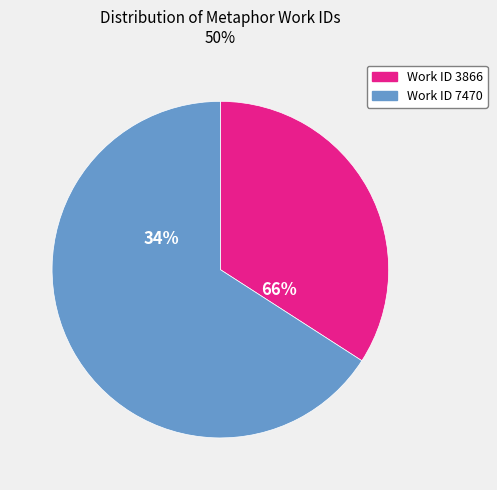

Count the number of slices in the pie.

2